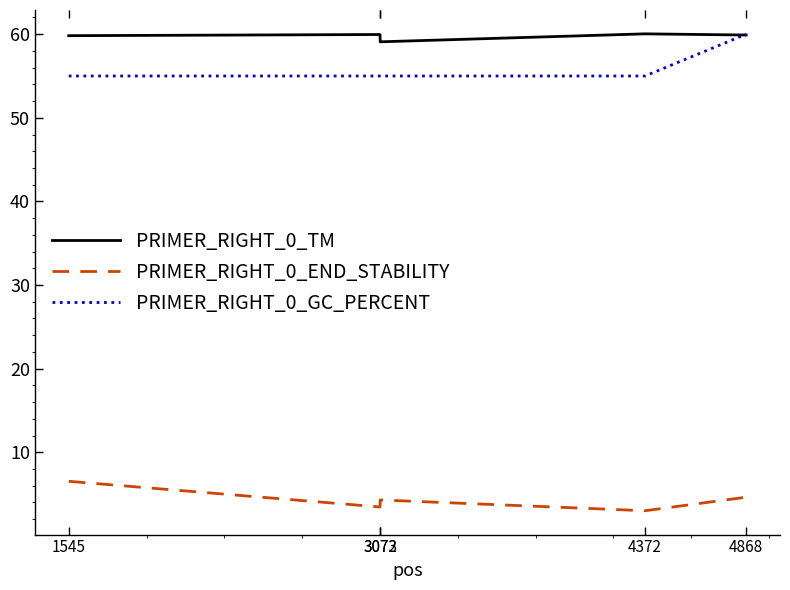

What is the sum of all PRIMER_RIGHT_0_TM values?

298.8